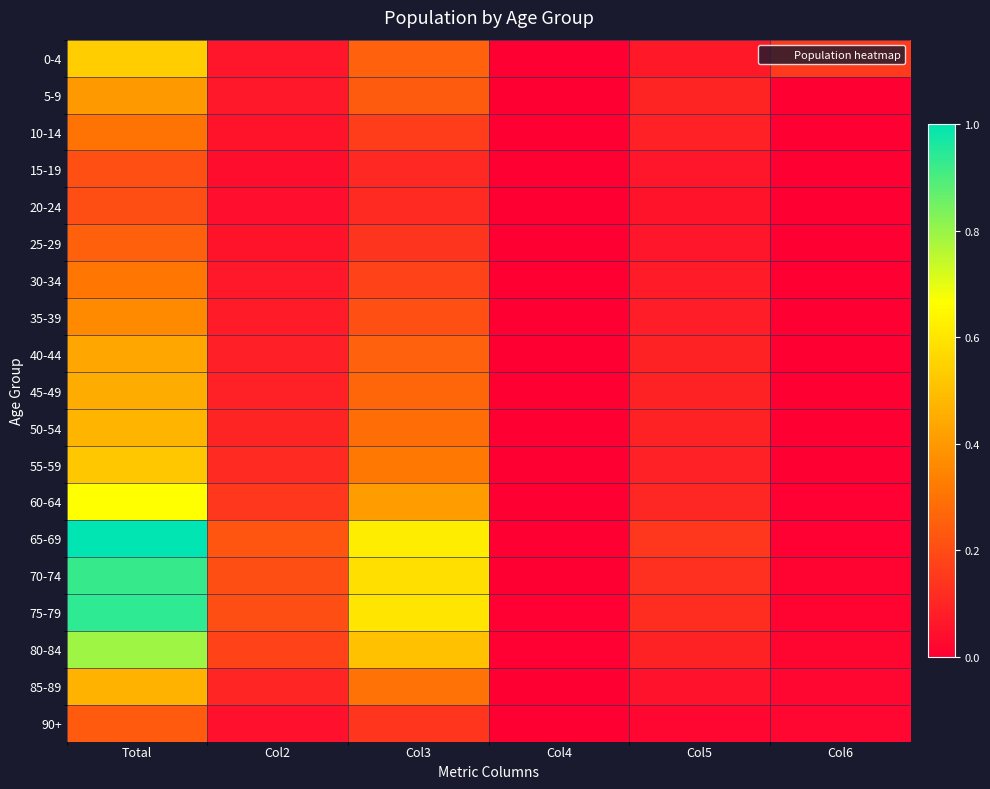

List the series in order of their peak value, highest first.

65-69, 75-79, 70-74, 80-84, 60-64, 0-4, 55-59, 50-54, 85-89, 45-49, 40-44, 5-9, 35-39, 30-34, 10-14, 25-29, 90+, 15-19, 20-24